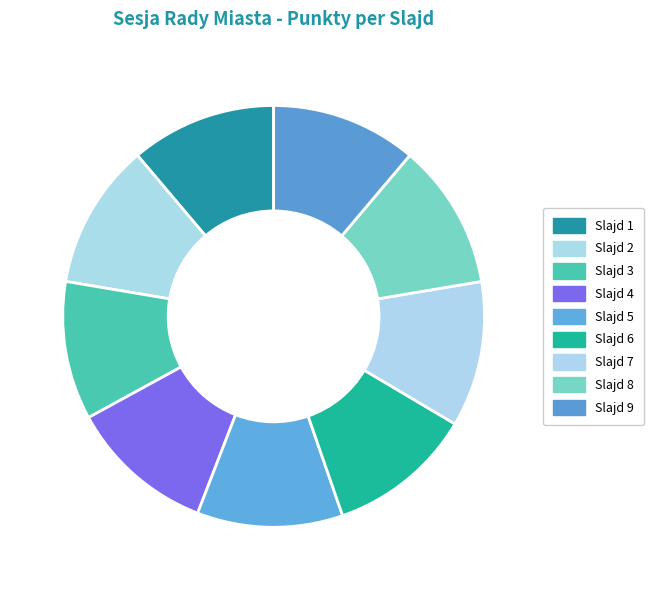

Which category has the smallest portion of the pie?

Slajd 3